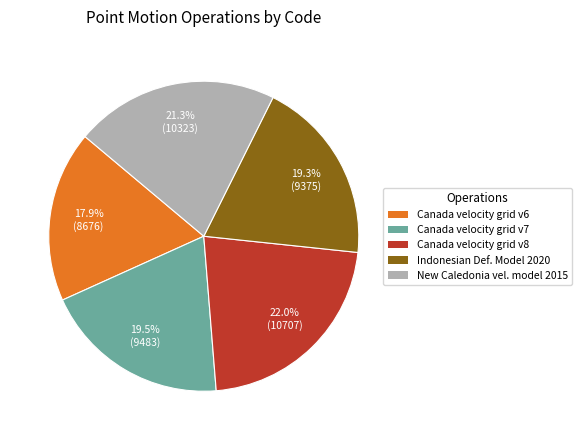

Which category has the smallest portion of the pie?

Canada velocity grid v6